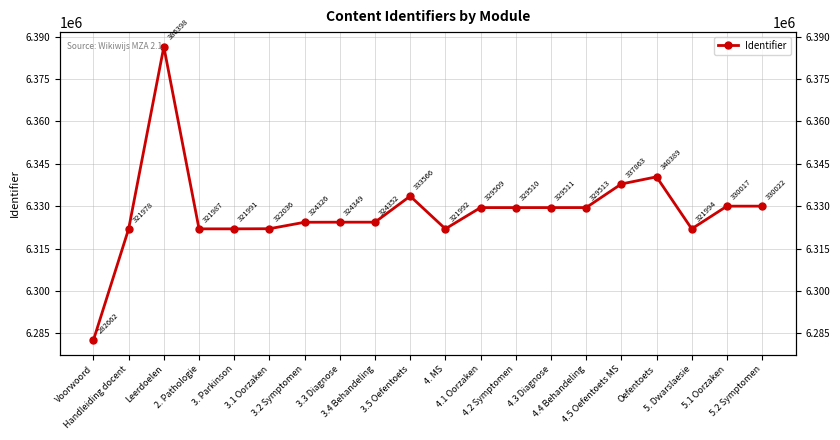

What is the value of the 6th point from the left?

6322036